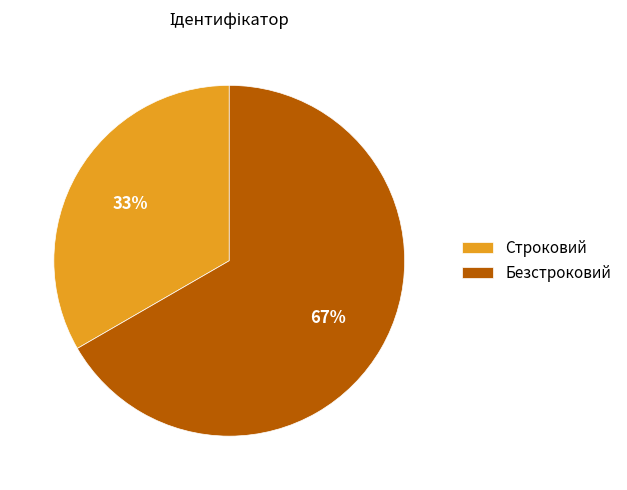

Between Безстроковий and Строковий, which is larger?

Безстроковий